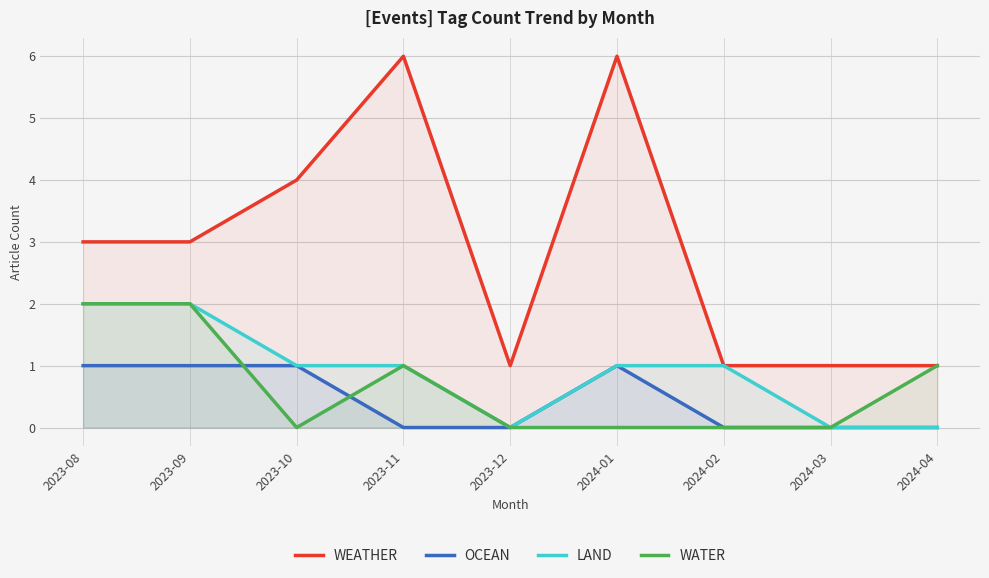

True or false: LAND has a value of 1 at 2024-03.

False